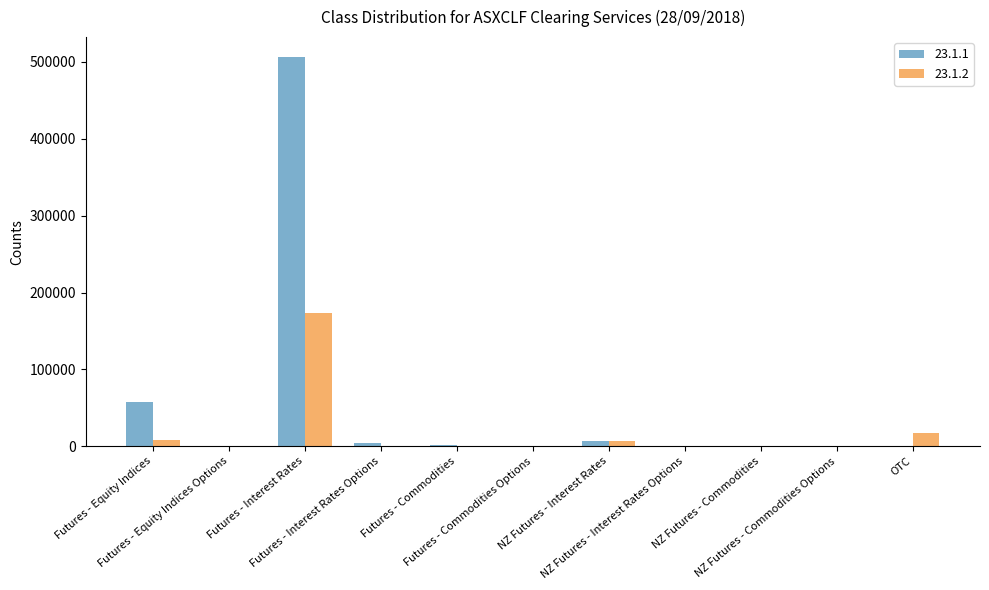

Reading left to right, what are all the values shown in this chart?

23.1.1: Futures - Equity Indices=56962	Futures - Equity Indices Options=500	Futures - Interest Rates=507041	Futures - Interest Rates Options=3518	Futures - Commodities=1121	Futures - Commodities Options=88	NZ Futures - Interest Rates=7165	NZ Futures - Interest Rates Options=0	NZ Futures - Commodities=900	NZ Futures - Commodities Options=91	OTC=34
23.1.2: Futures - Equity Indices=8695	Futures - Equity Indices Options=0	Futures - Interest Rates=172781	Futures - Interest Rates Options=0	Futures - Commodities=126	Futures - Commodities Options=0	NZ Futures - Interest Rates=6320	NZ Futures - Interest Rates Options=0	NZ Futures - Commodities=8	NZ Futures - Commodities Options=0	OTC=16750